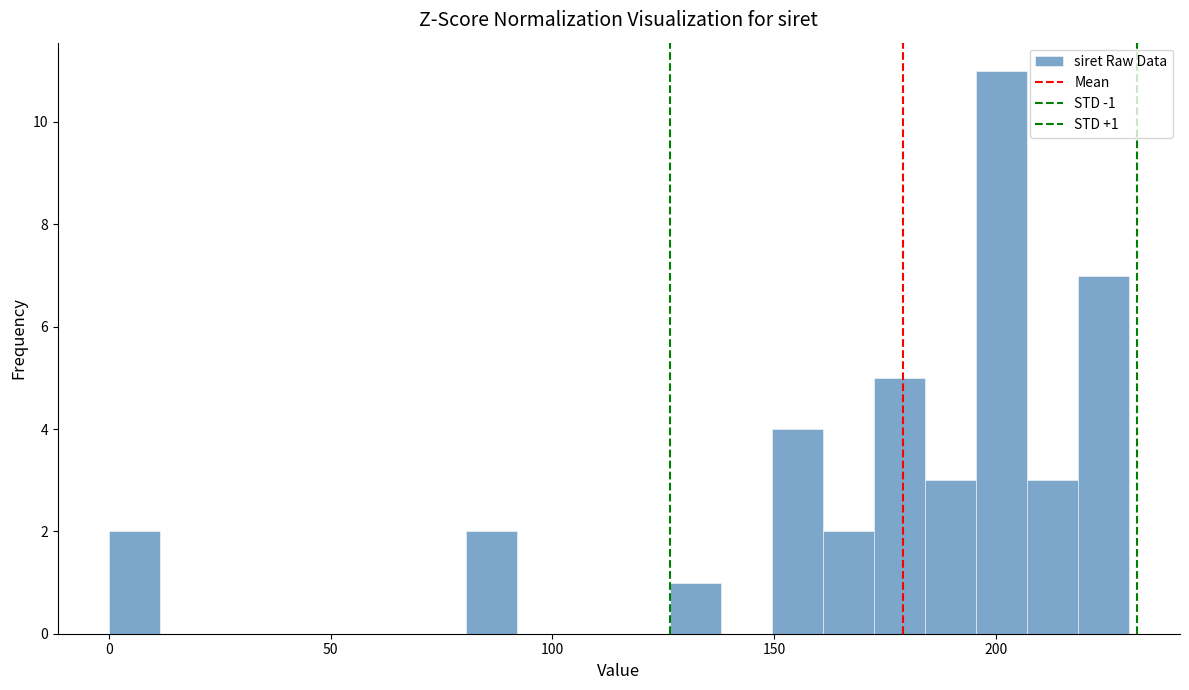

Around what value on the x-axis is the tallest bar? Give the approximate position of its centre, as read against the axis.

200